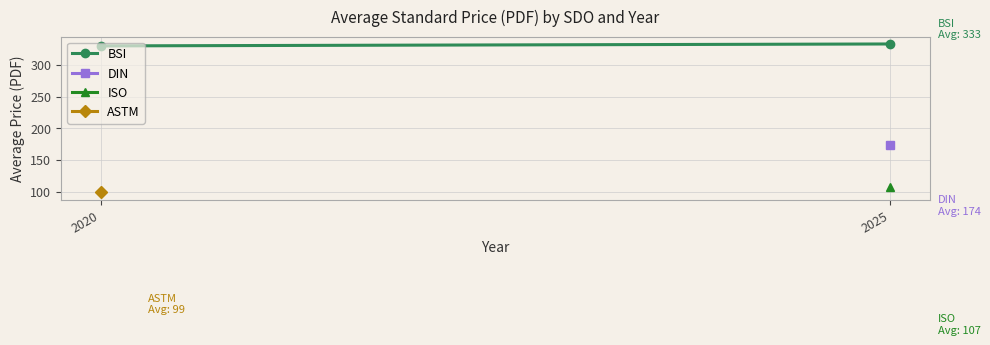

Is this an area chart (filled region under the line)?

No